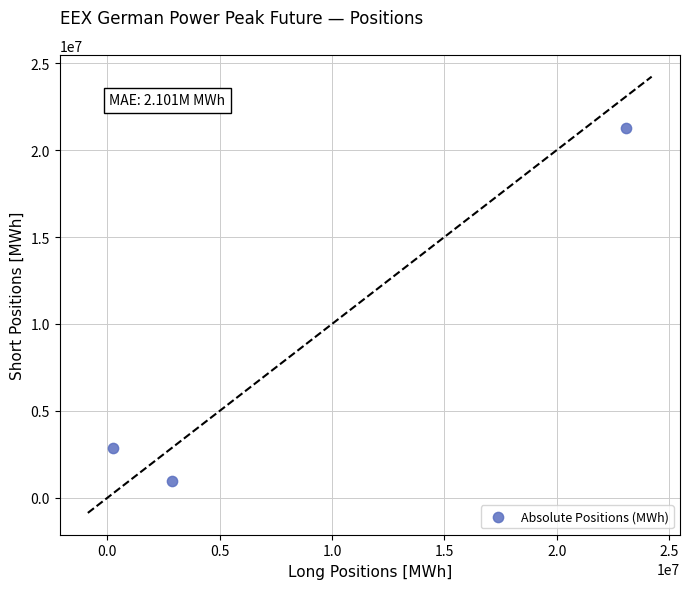

What Y value in the scatter plot is closest to 11118588?

2862072